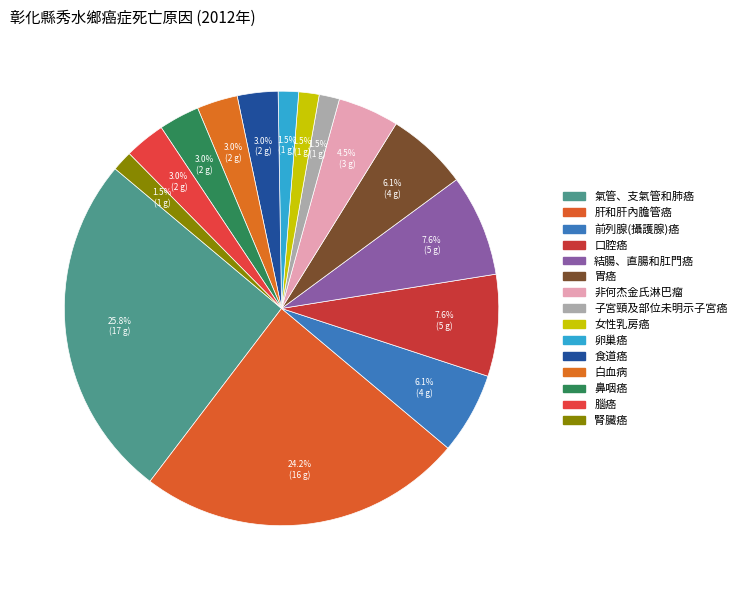

How many slices are in this pie chart?

15